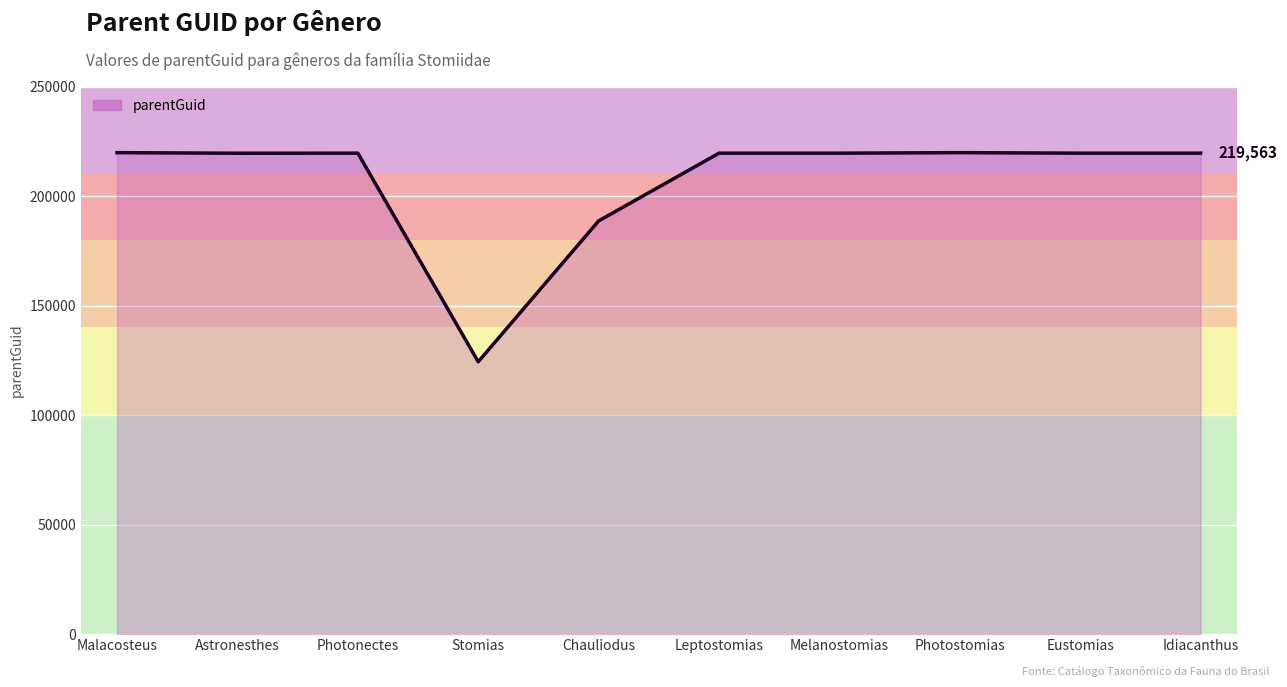

The value at Photostomias is 112838. True or false?

False